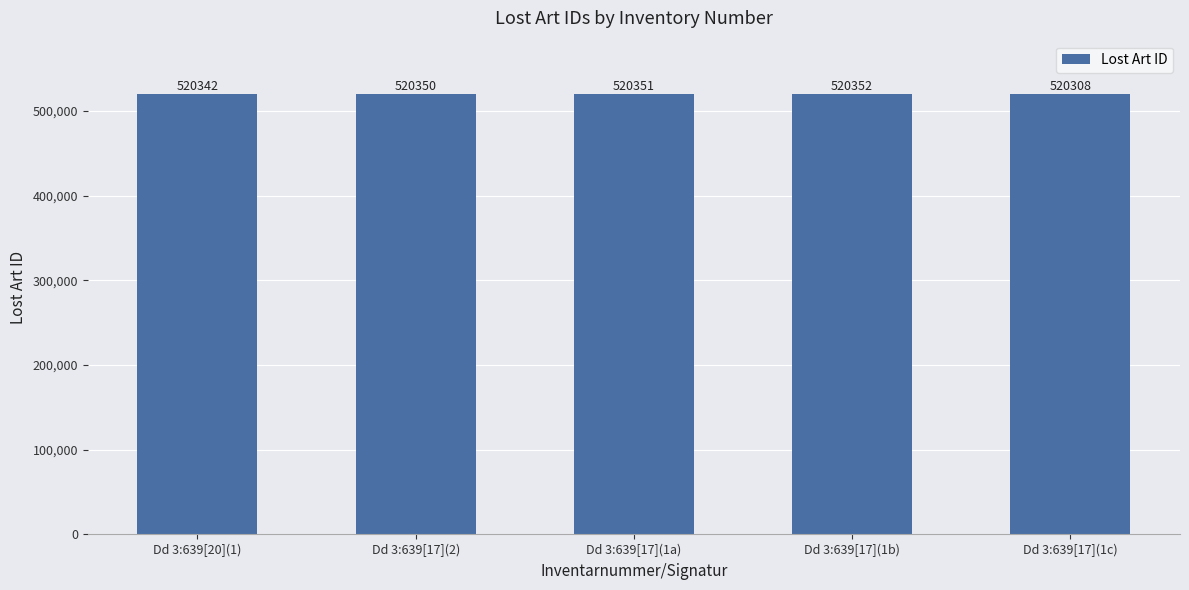

What is the sum of all values?

2601703